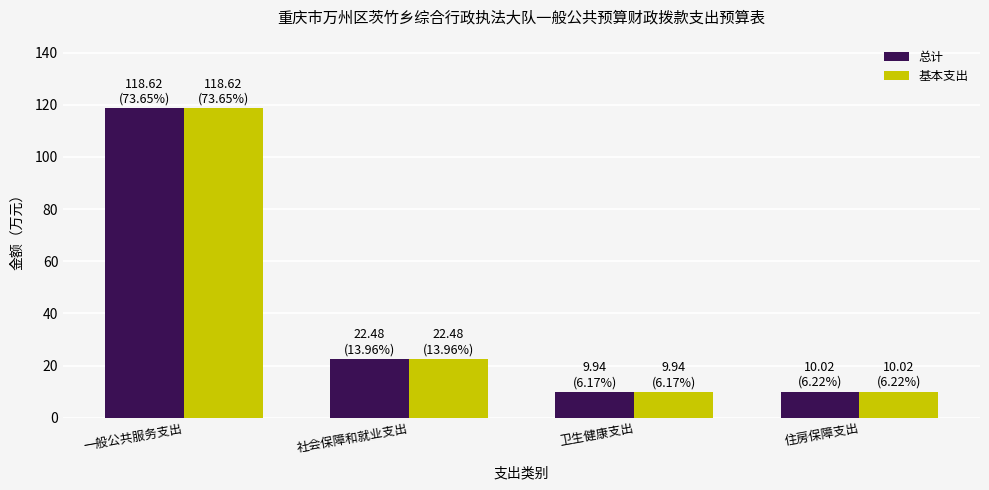

At which category does the chart reach its peak across all series?

一般公共服务支出